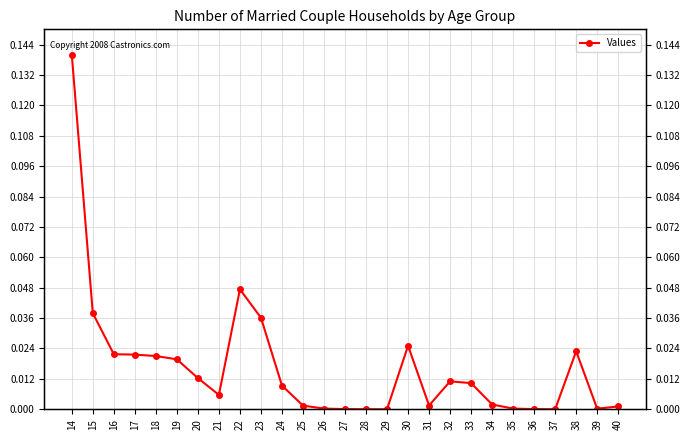

List the labels in order of value, smallest first.

29, 37, 28, 27, 36, 39, 35, 26, 40, 25, 31, 34, 21, 24, 33, 32, 20, 19, 18, 17, 16, 38, 30, 23, 15, 22, 14